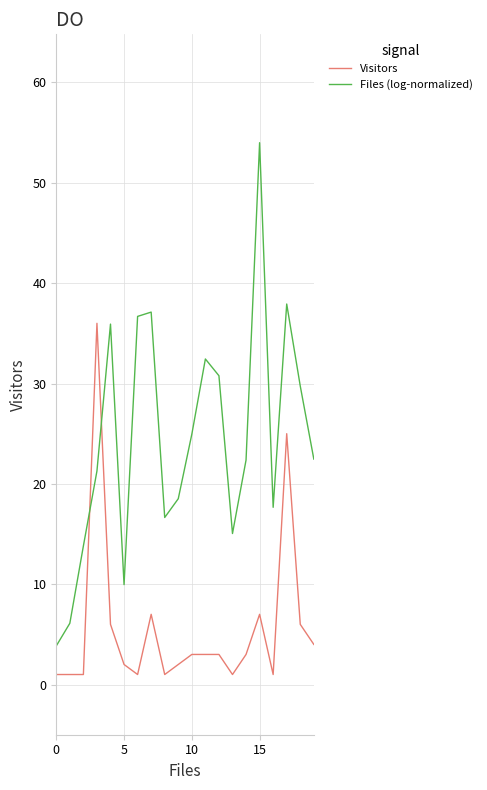

What is the highest value of the Files (log-normalized) series?

54.0